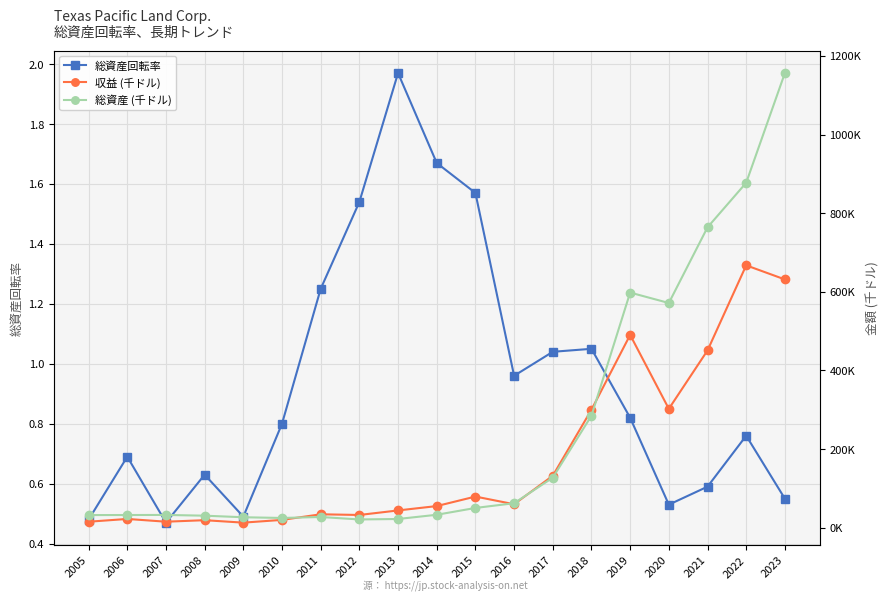

What is the difference between the highest and lowest values at 2016?

62453.0